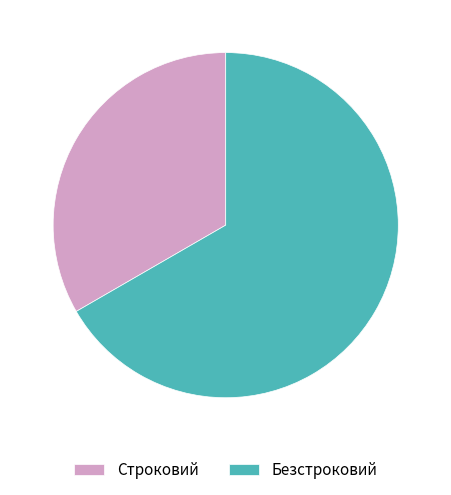

Does Безстроковий account for over 50% of the chart?

Yes